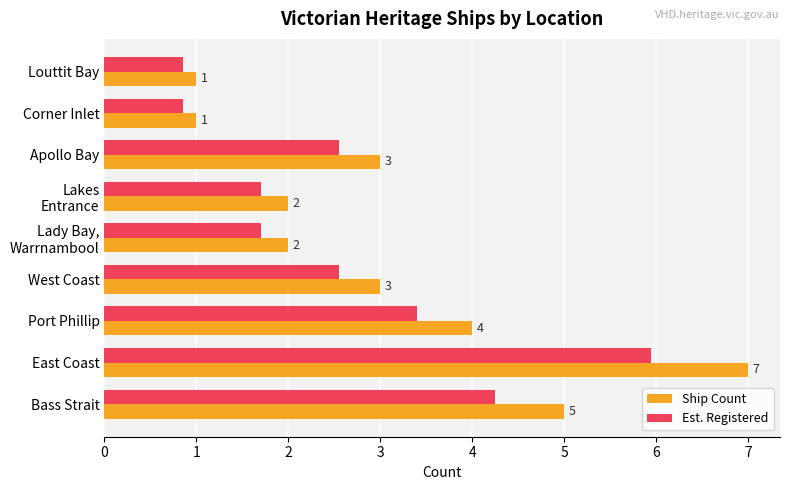

At which label is Ship Count closest to 4?

Port Phillip